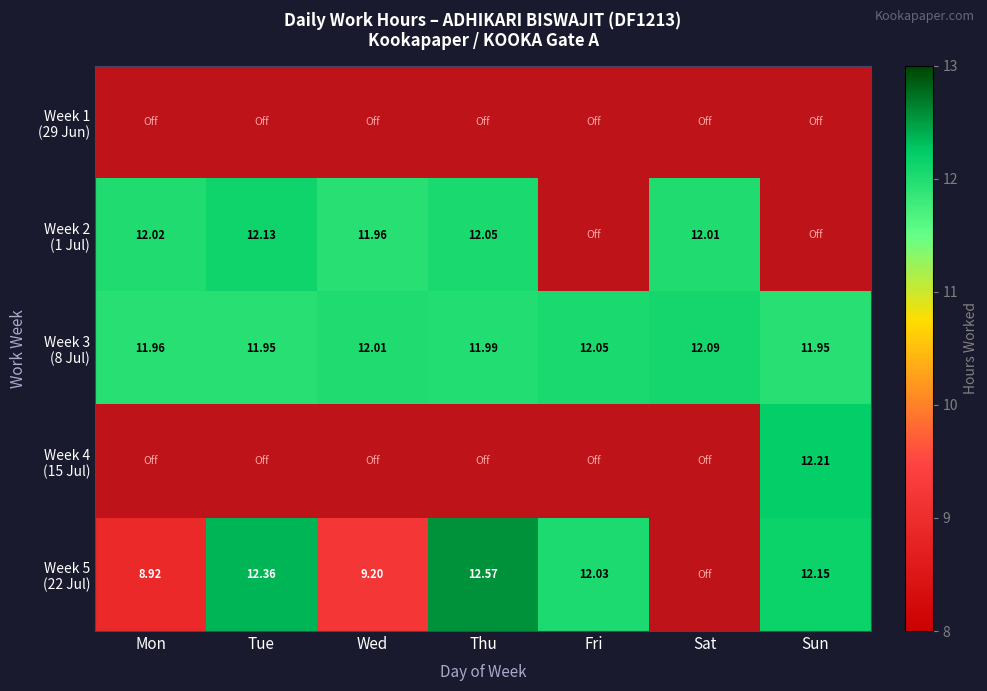

True or false: Fri has a value of 0.0 at 4.

True